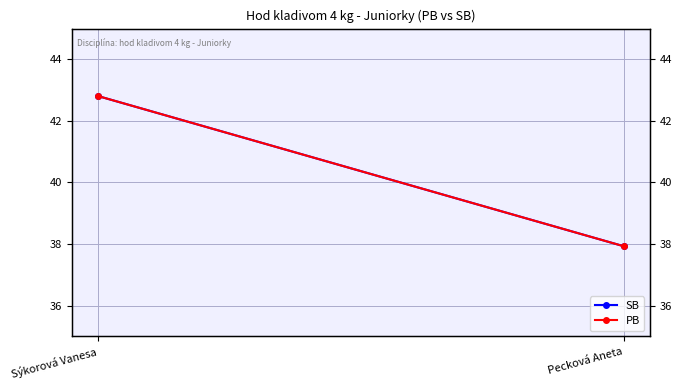

What is the value of the SB point at the 2nd from the left?

37.9